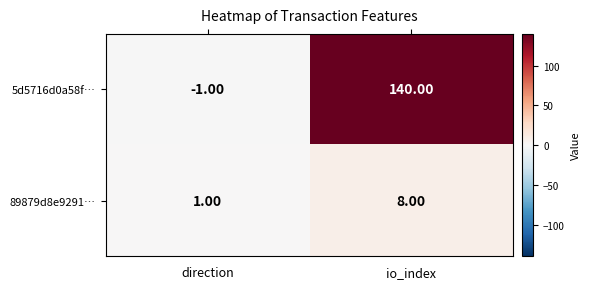

Which series has the widest spread of values?

5d5716d0a58f…